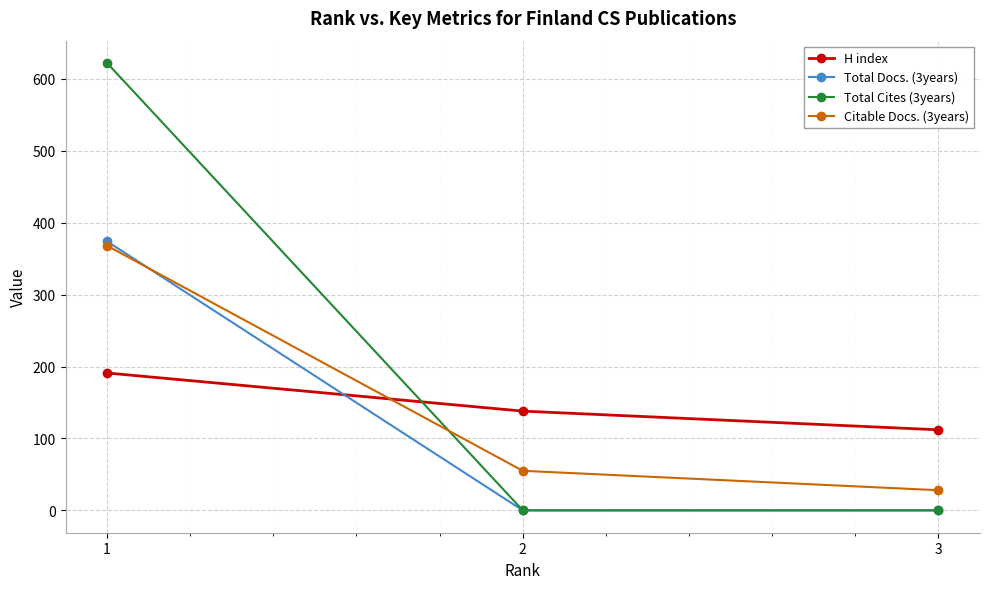

Rank the categories by Citable Docs. (3years) value from highest to lowest.

1, 2, 3